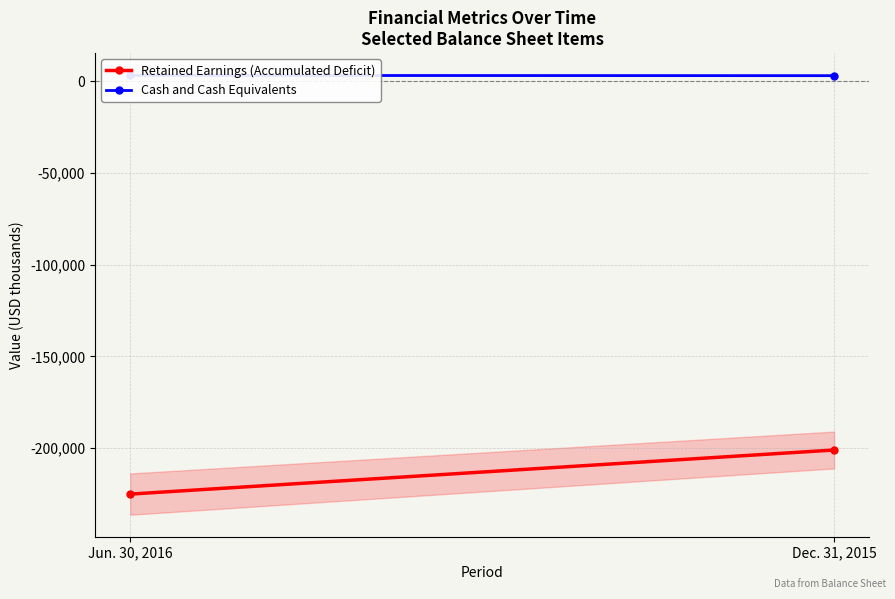

Reading left to right, transcribe all the data shown in this chart.

Retained Earnings (Accumulated Deficit): -225091	-201053
Cash and Cash Equivalents: 3174	3038